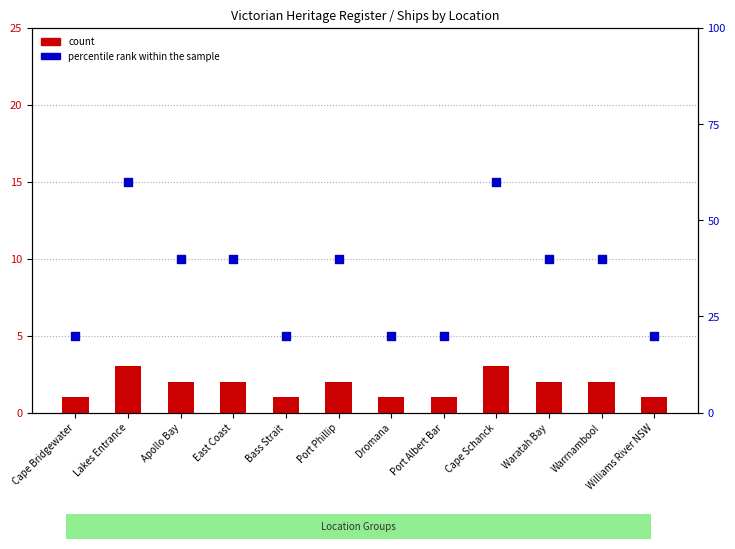

At which category is the sum across all series the highest?

Lakes Entrance